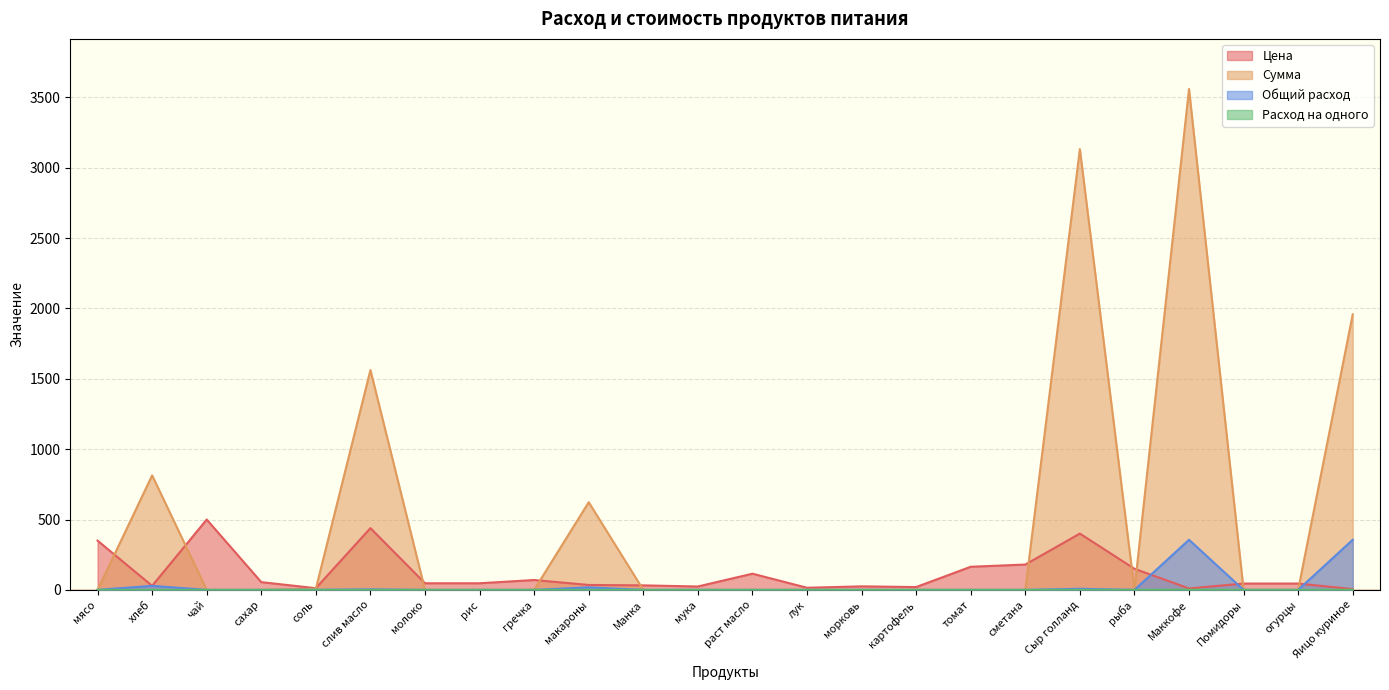

At which label is Цена closest to 252?

сметана